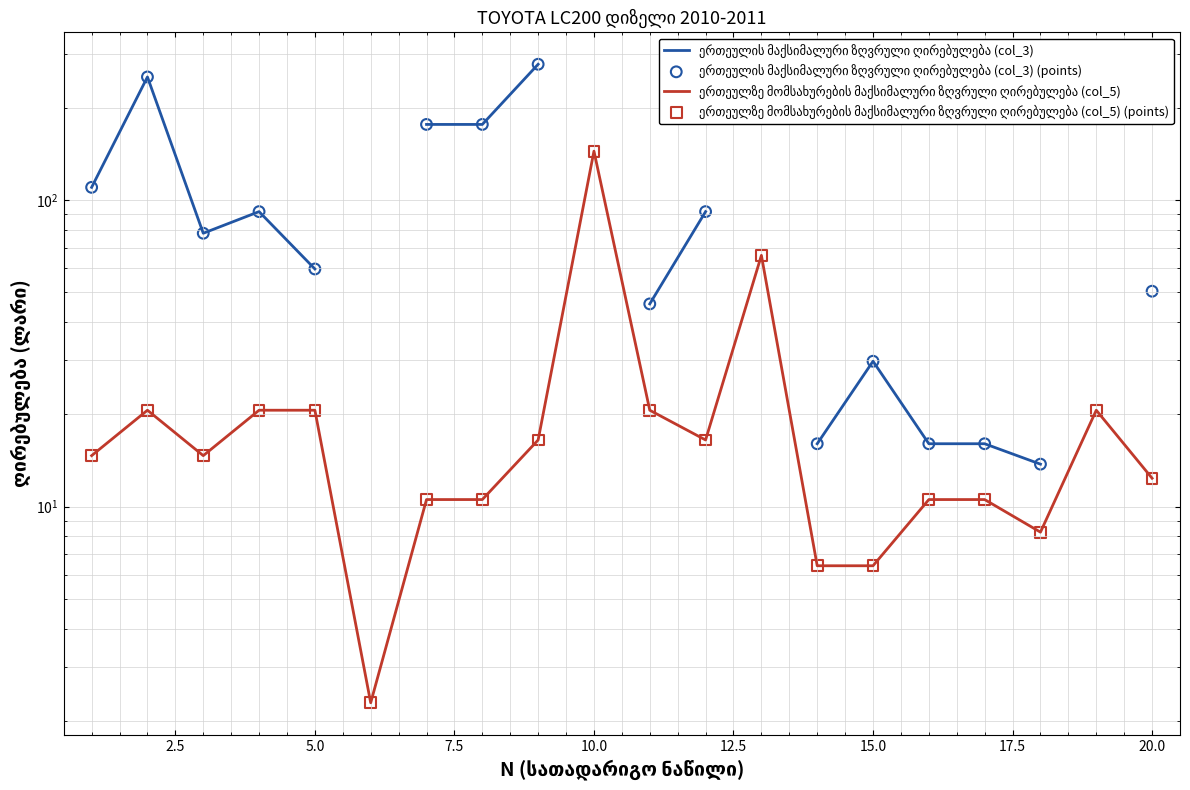

Is the value of ერთეულზე მომსახურების მაქსიმალური ზღვრული ღირებულება (col_5) at 22.5 greater than the value of ერთეულზე მომსახურების მაქსიმალური ზღვრული ღირებულება (col_5) (points) at 17?

Yes